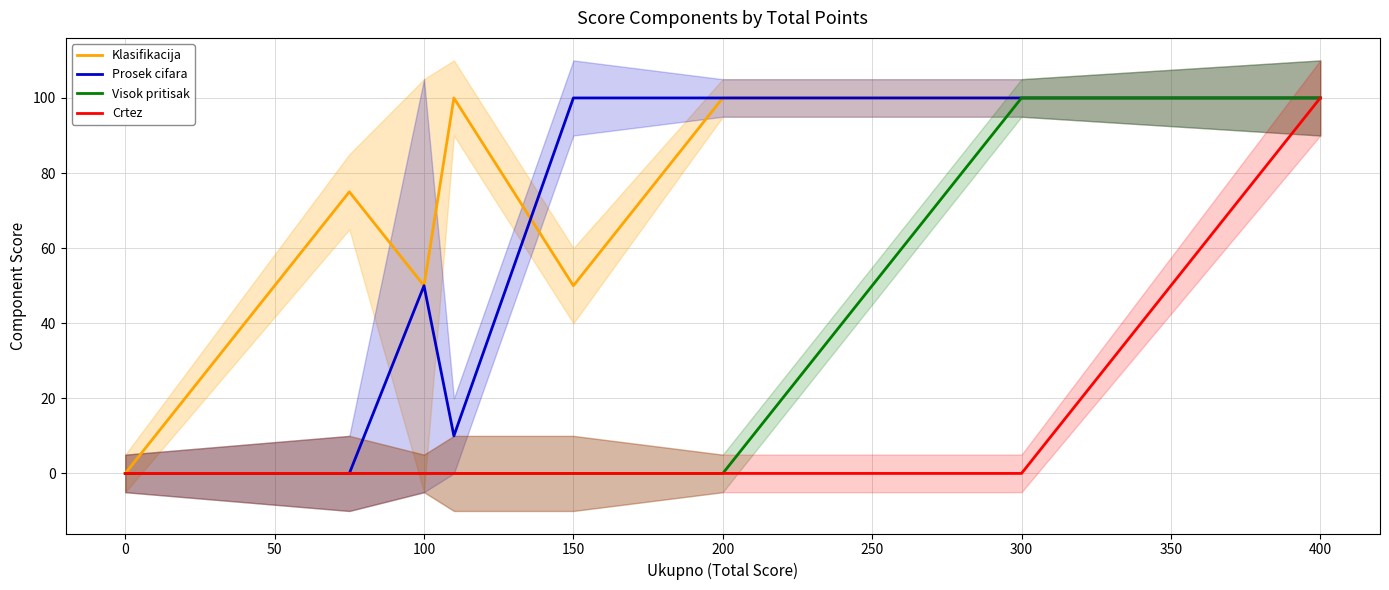

Count the Klasifikacija values in the range 50 to 100.

7